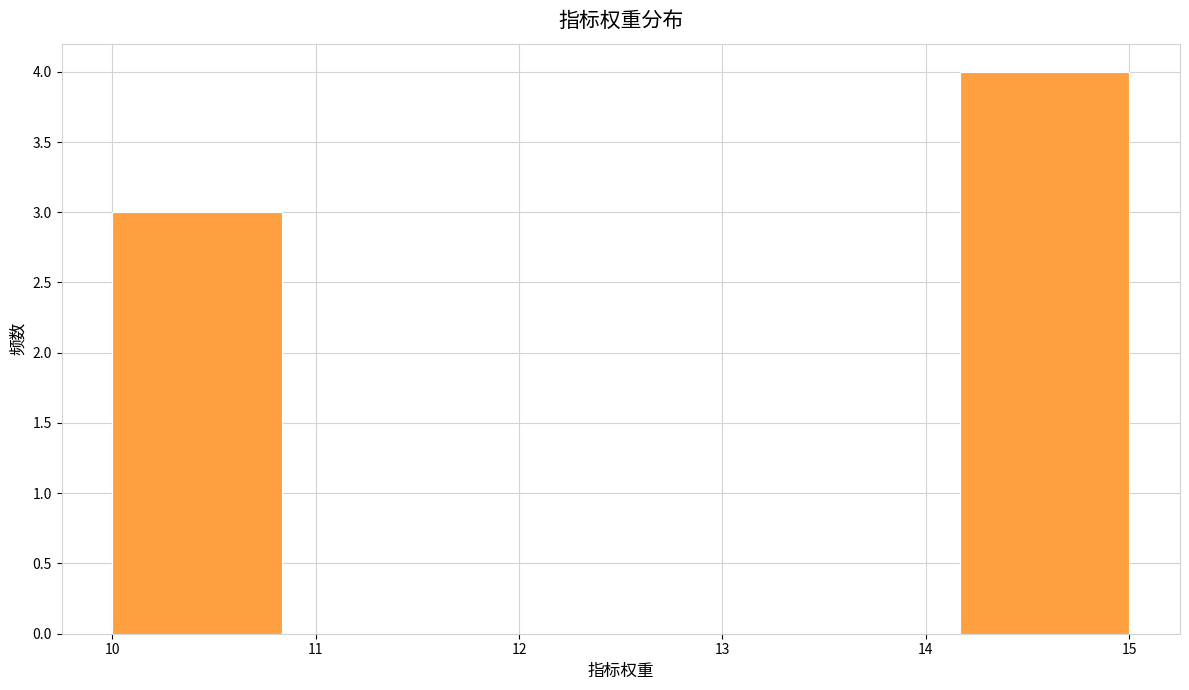

Reading left to right, list every bar in this chart as the range it spans on the x-axis followed by its height. Neither the bar edges nor the heights are printed on the chart, so give them approximately, as read against the axes.

10.0 to 10.8: 3
10.8 to 11.7: 0
11.7 to 12.5: 0
12.5 to 13.3: 0
13.3 to 14.2: 0
14.2 to 15.0: 4